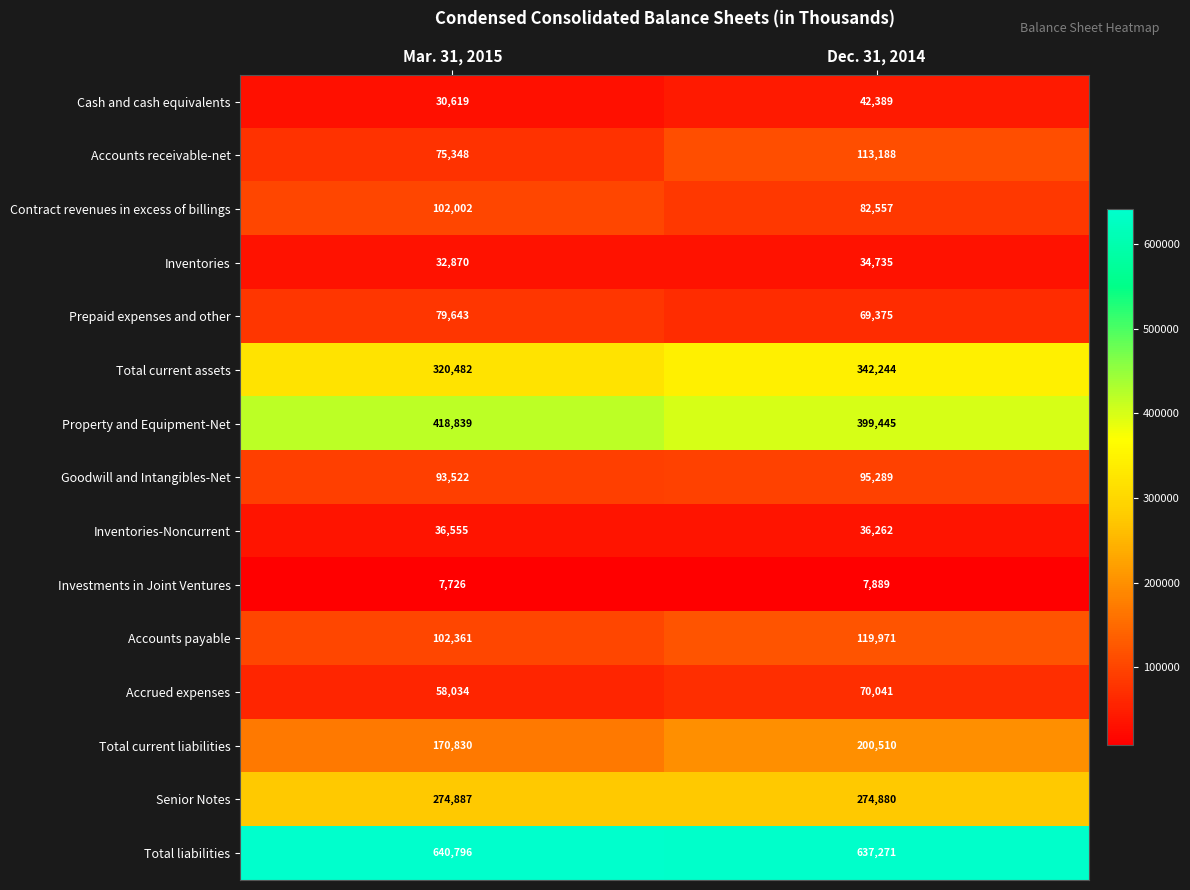

Reading right to left, what are all the values shown in this chart?

Cash and cash equivalents: 42389	30619
Accounts receivable-net: 113188	75348
Contract revenues in excess of billings: 82557	102002
Inventories: 34735	32870
Prepaid expenses and other: 69375	79643
Total current assets: 342244	320482
Property and Equipment-Net: 399445	418839
Goodwill and Intangibles-Net: 95289	93522
Inventories-Noncurrent: 36262	36555
Investments in Joint Ventures: 7889	7726
Accounts payable: 119971	102361
Accrued expenses: 70041	58034
Total current liabilities: 200510	170830
Senior Notes: 274880	274887
Total liabilities: 637271	640796